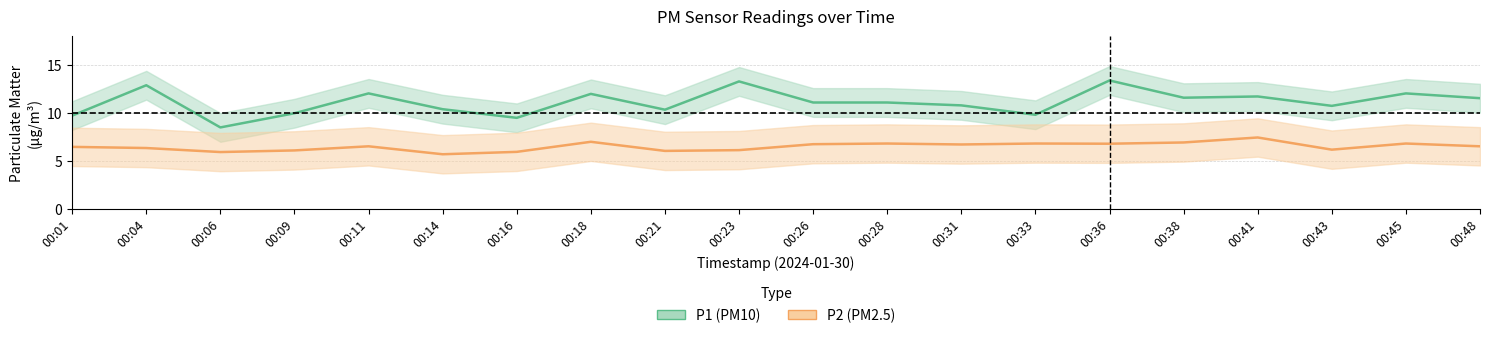

Where is P2 (PM2.5) nearest to the value 6?

00:16